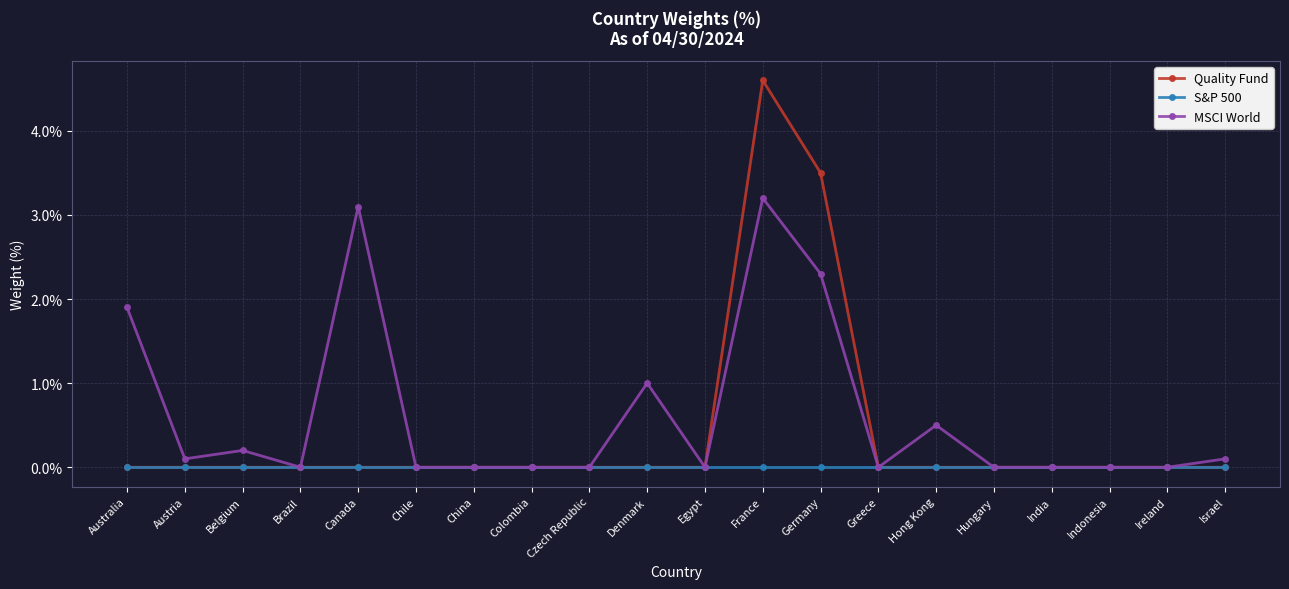

What value does the MSCI World series have at Hong Kong?

0.5